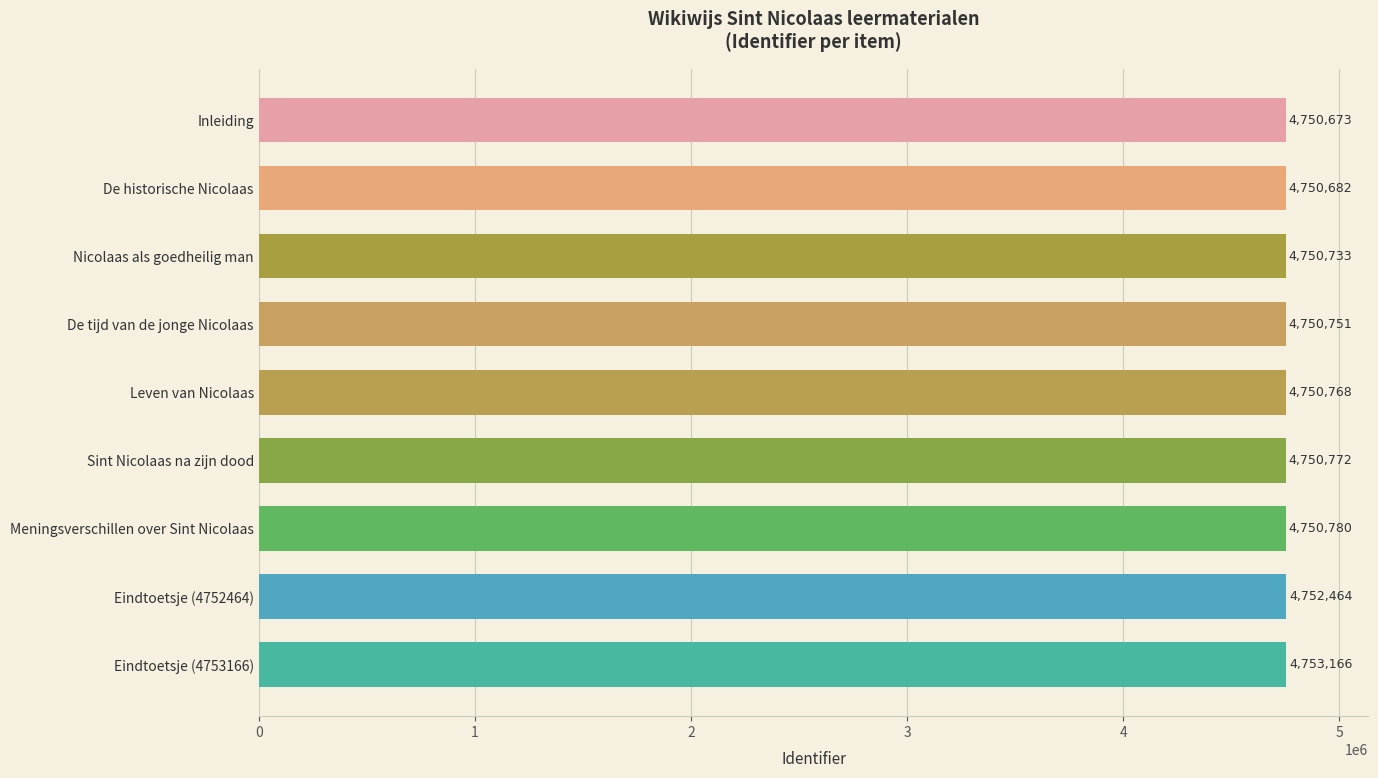

The chart shows a value of 8029685 at Inleiding. True or false?

False